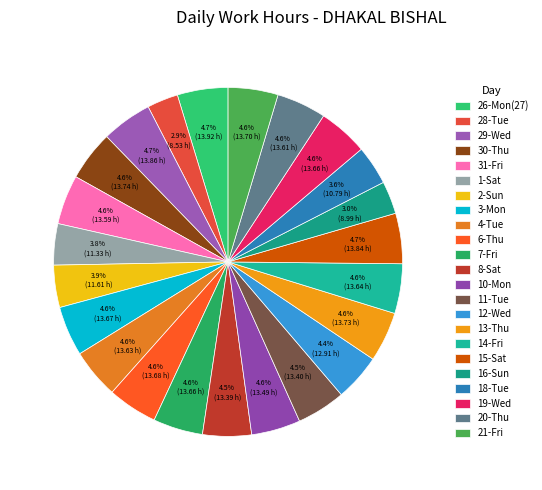

To the nearest percent, what is the combined percentage of 6-Thu and 31-Fri?

9%